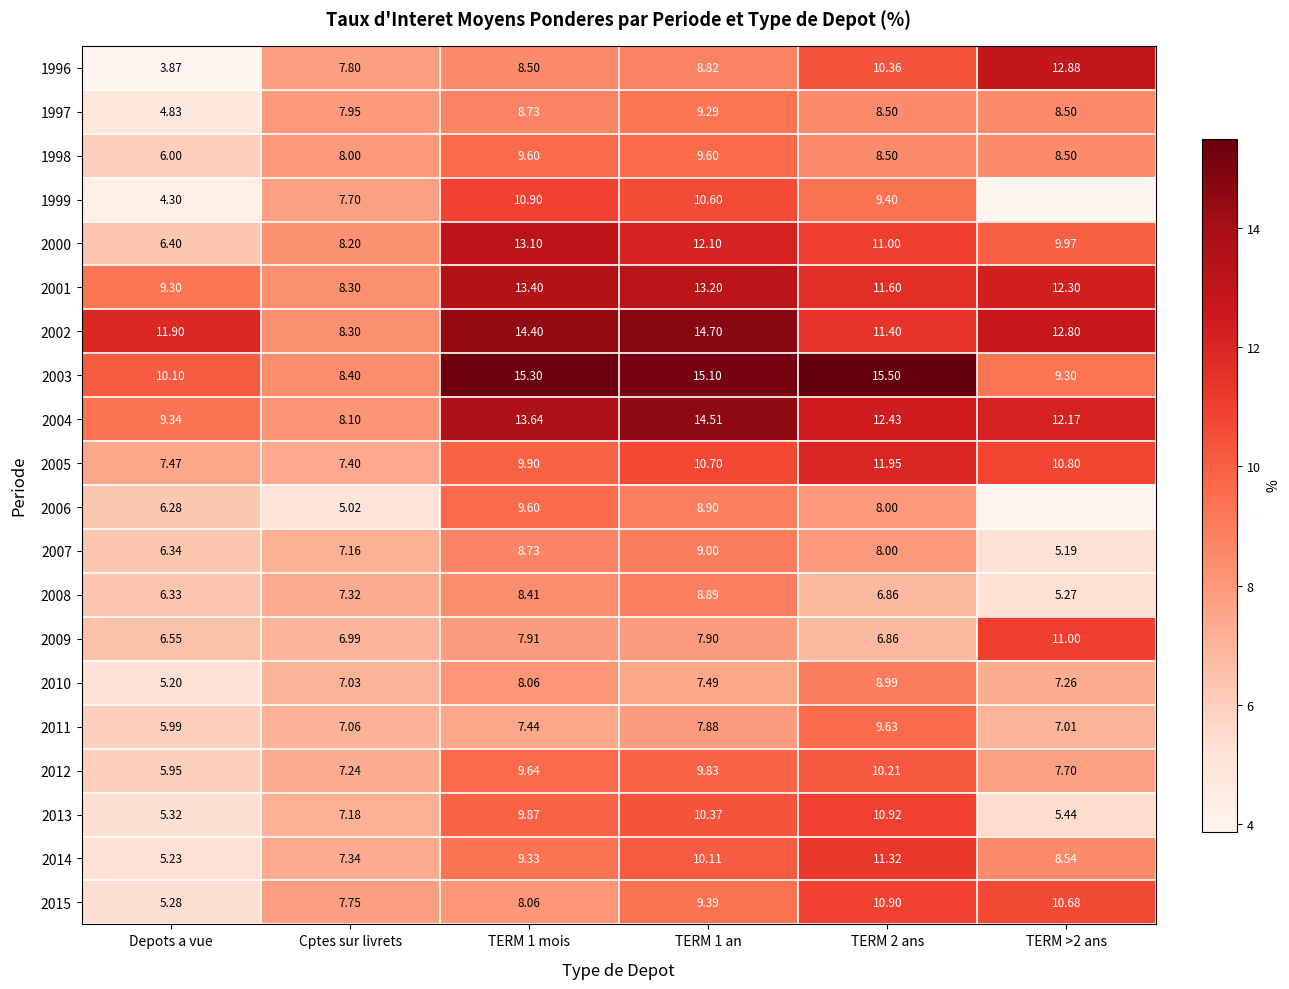

Where is 2000 nearest to the value 9?

Cptes sur livrets